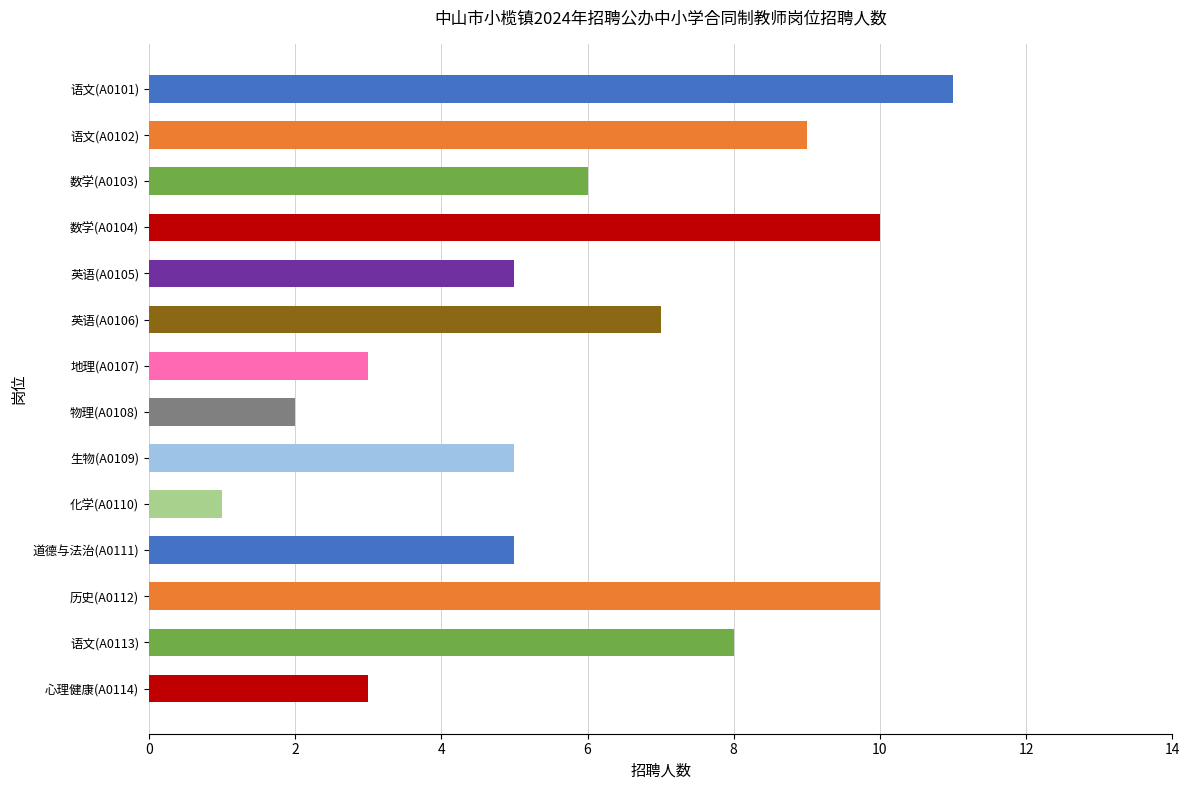

What is the label of the 4th bar from the bottom?

道德与法治(A0111)